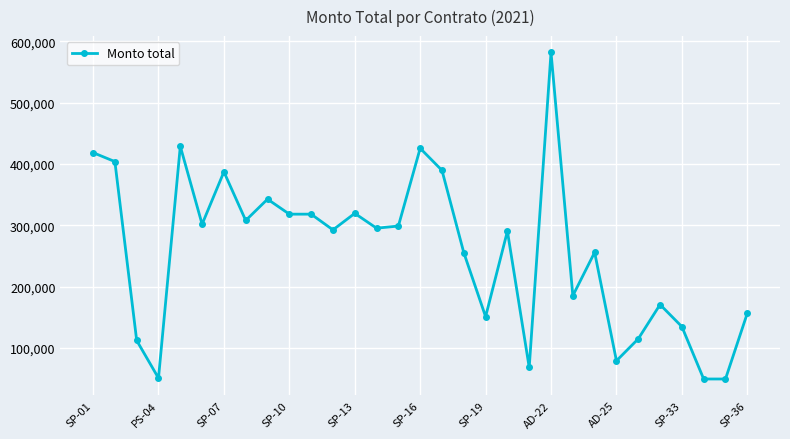

What is the value of the 13th point from the left?

319266.8